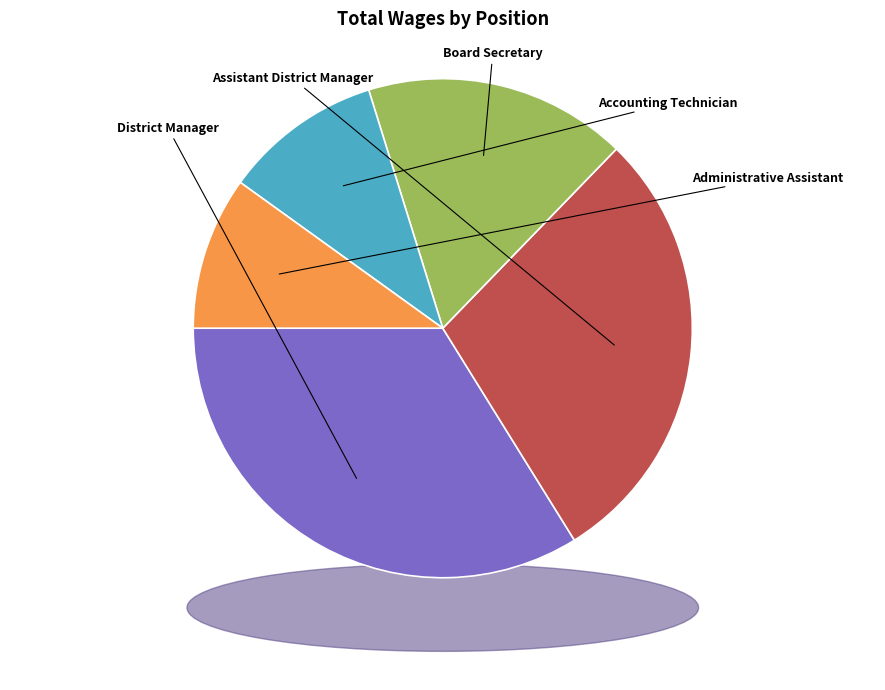

Does any single category account for the majority?

No